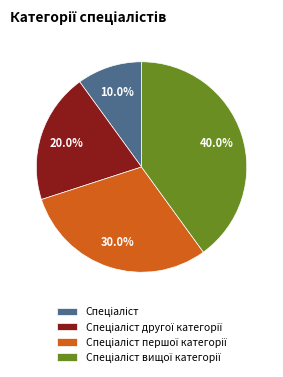

Is there a majority slice in this chart?

No